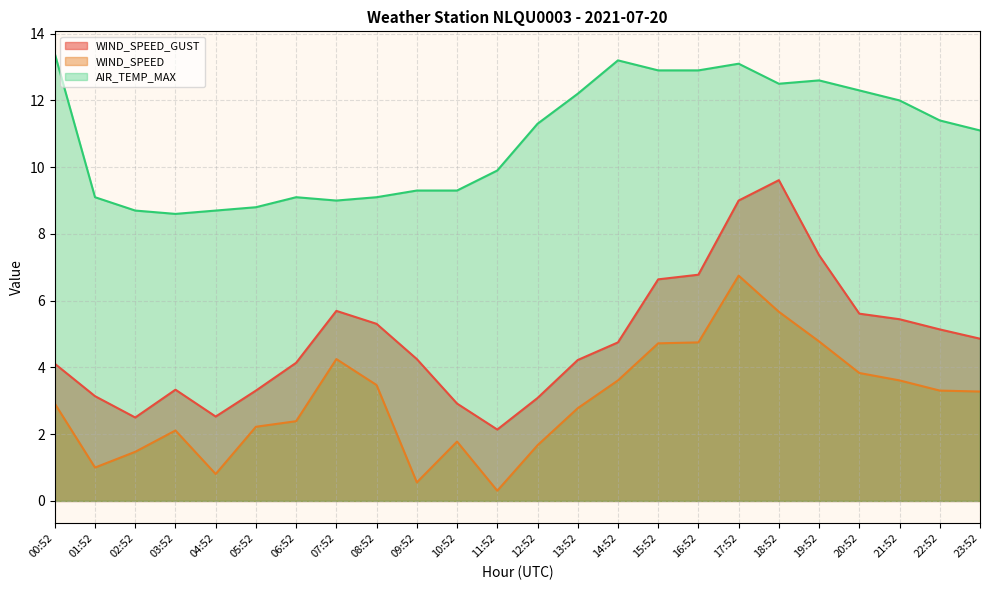

What is the total value across all series at 21:52?

21.1